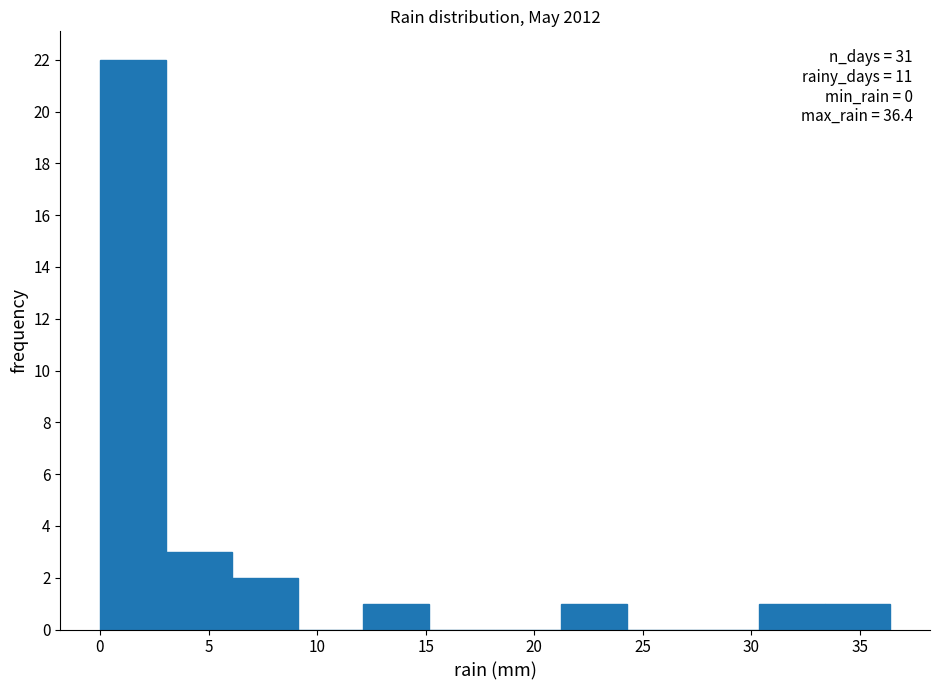

Over which range of the x-axis is the bar tallest?

0.0 to 3.0